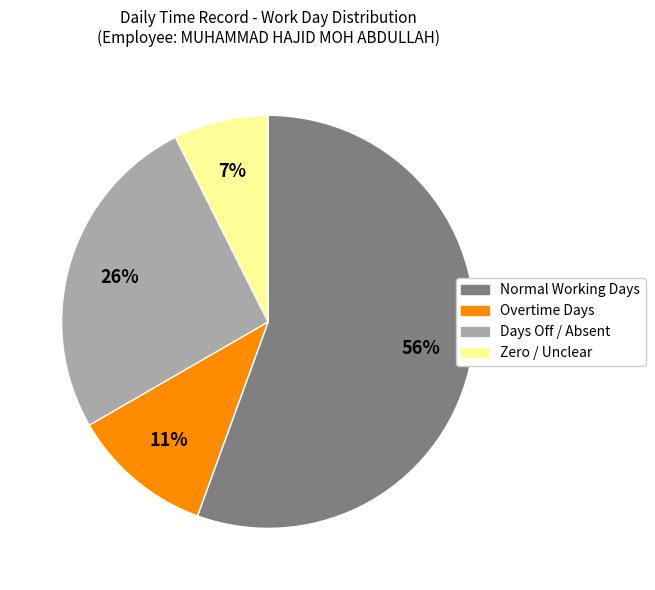

Which slice is the largest?

Normal Working Days